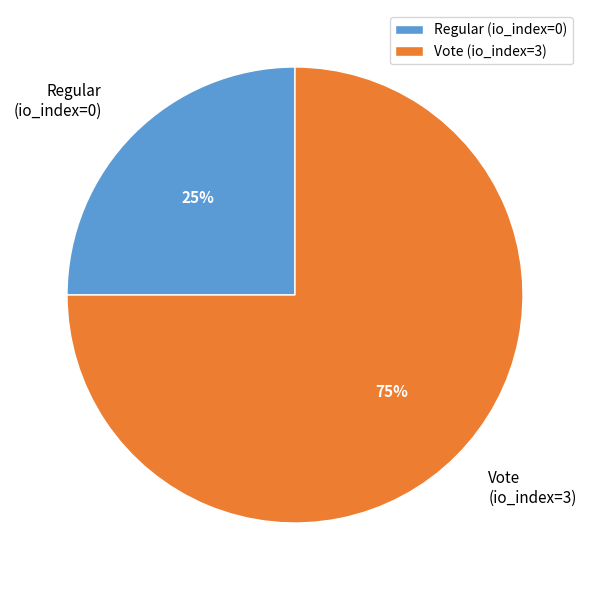

Which has a higher value, Regular (io_index=0) or Vote (io_index=3)?

Vote (io_index=3)